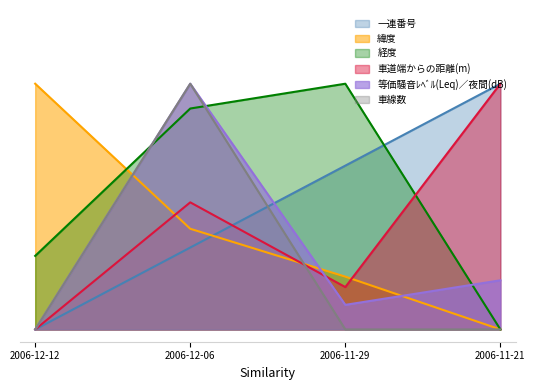

Between which two adjacent categories do 一連番号 and 緯度 first intersect?

2006-12-06 and 2006-11-29